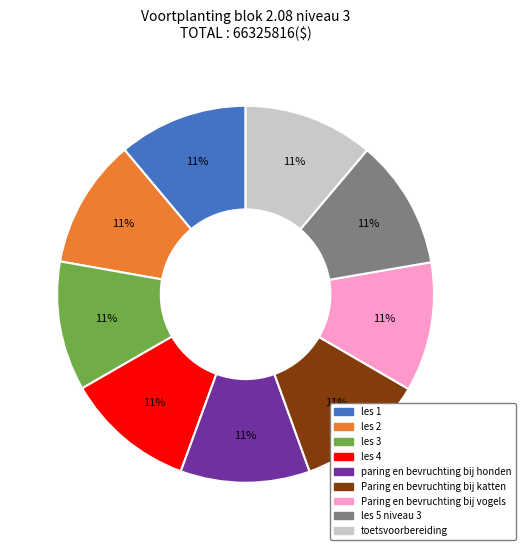

Is there a majority slice in this chart?

No